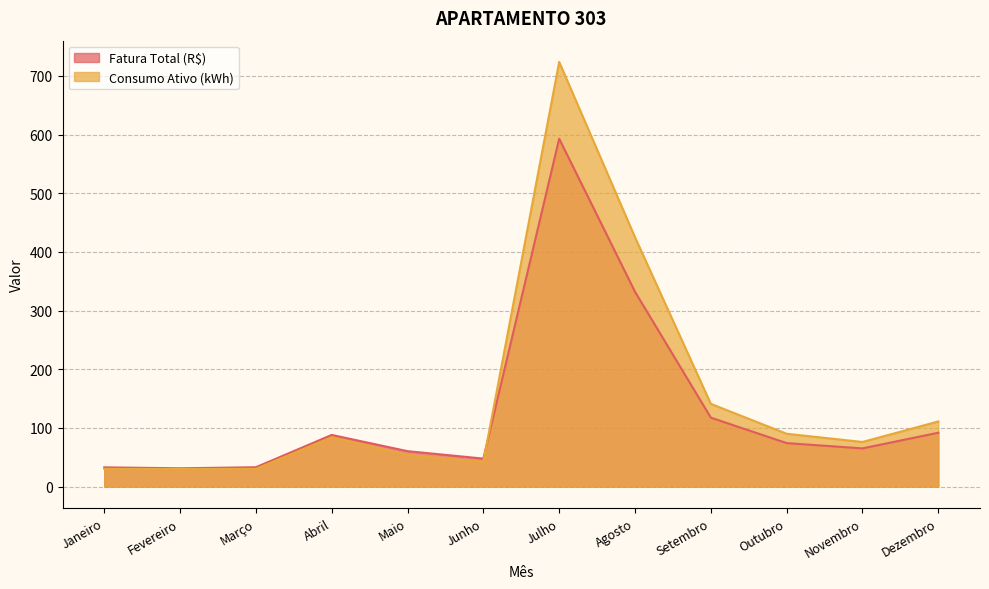

Which series has the largest range (max minus min)?

Consumo Ativo (kWh)